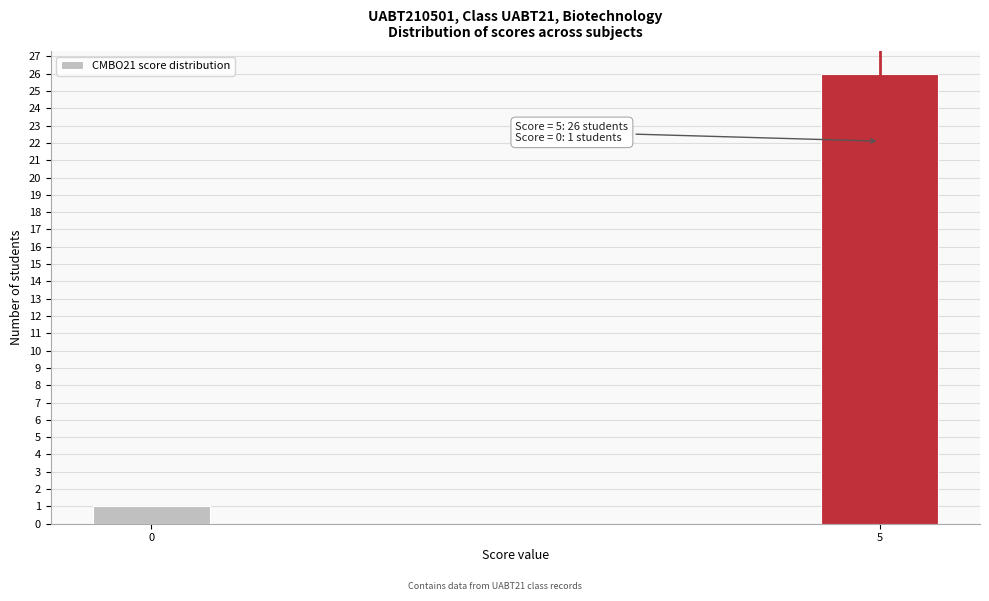

Reading left to right, extract all data points from this chart.

1	26